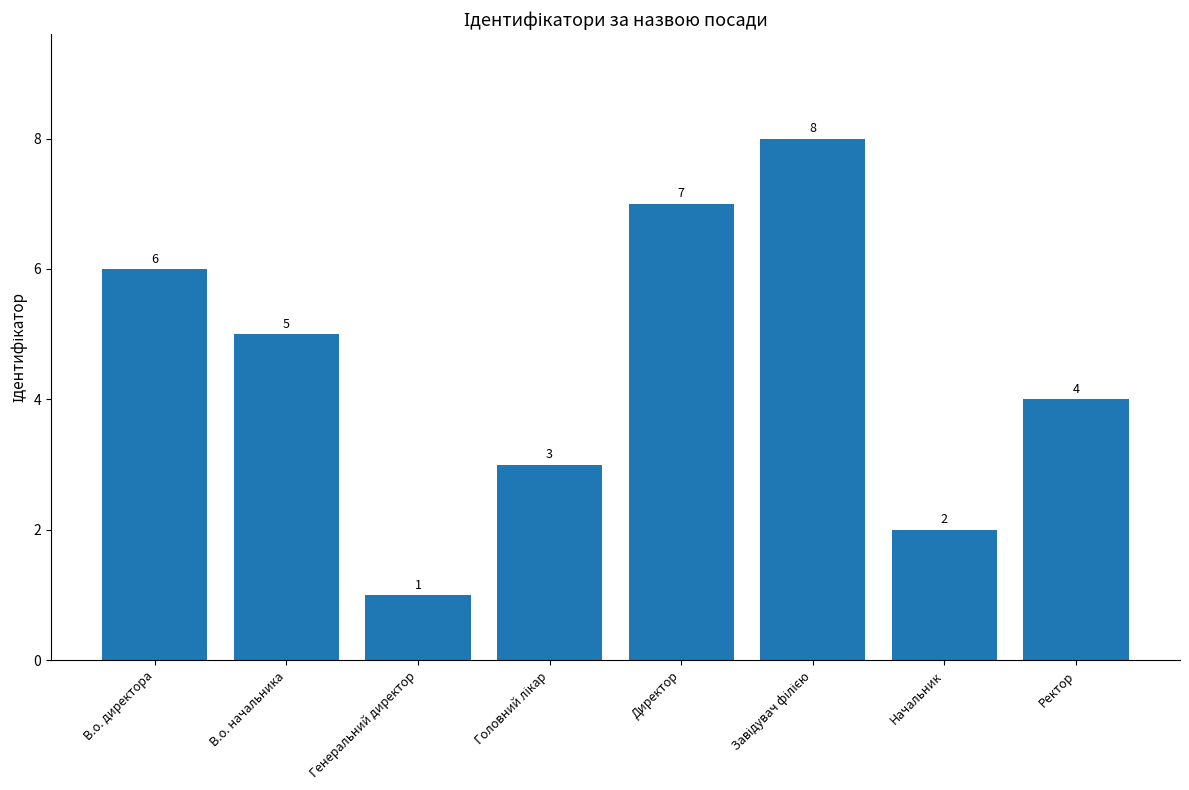

True or false: the data shows 4 at Директор.

False